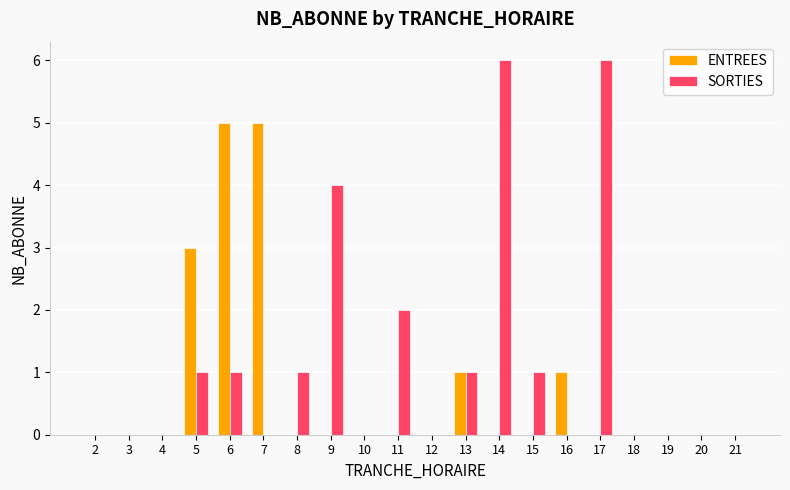

What is the sum of the SORTIES values at 15 and 21?

1